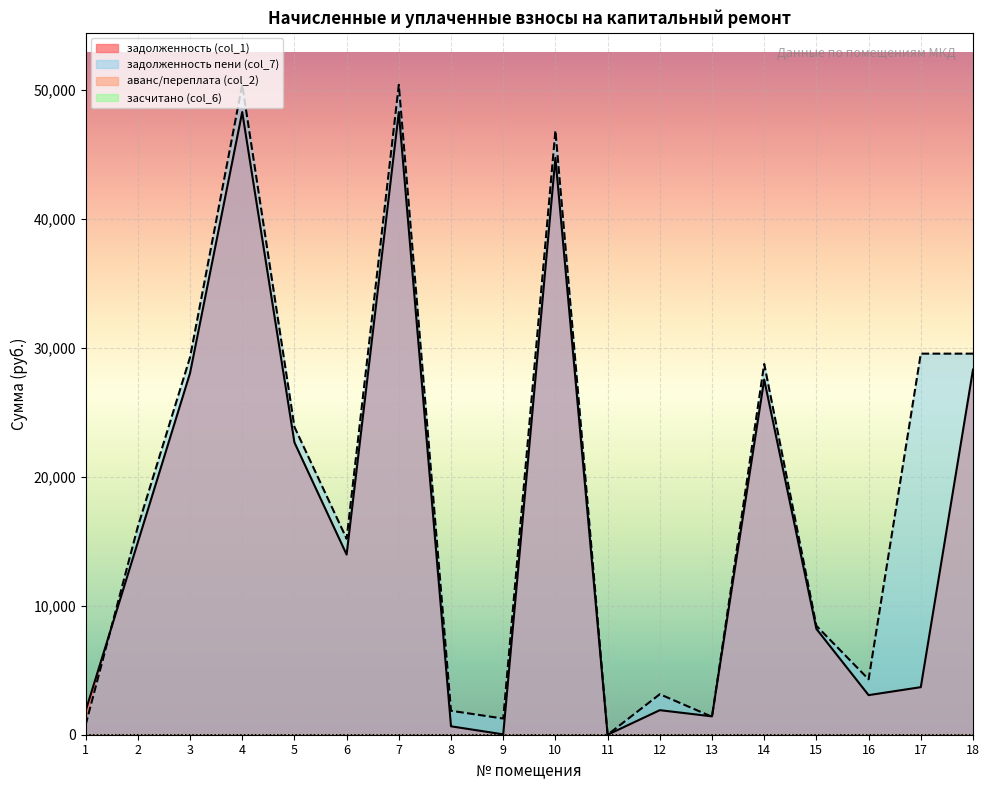

Which series ends up on top after the final intersection of аванс/переплата (col_2) and задолженность (col_1)?

задолженность (col_1)